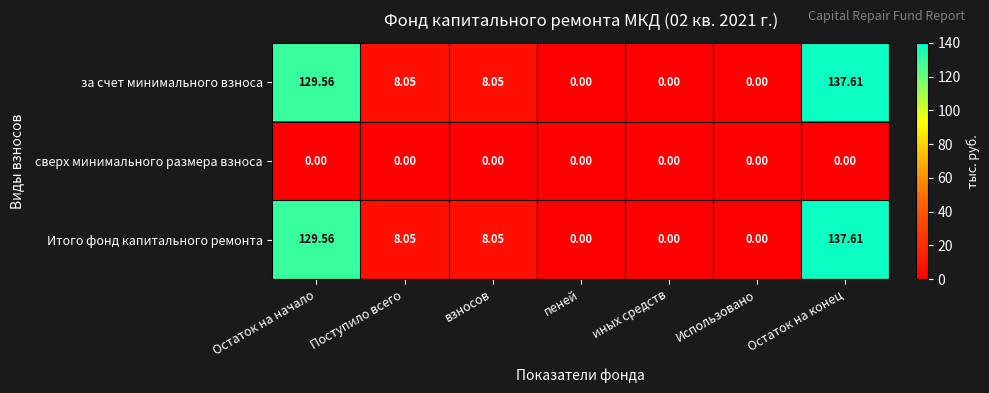

What is the maximum value shown in the chart?

137.6